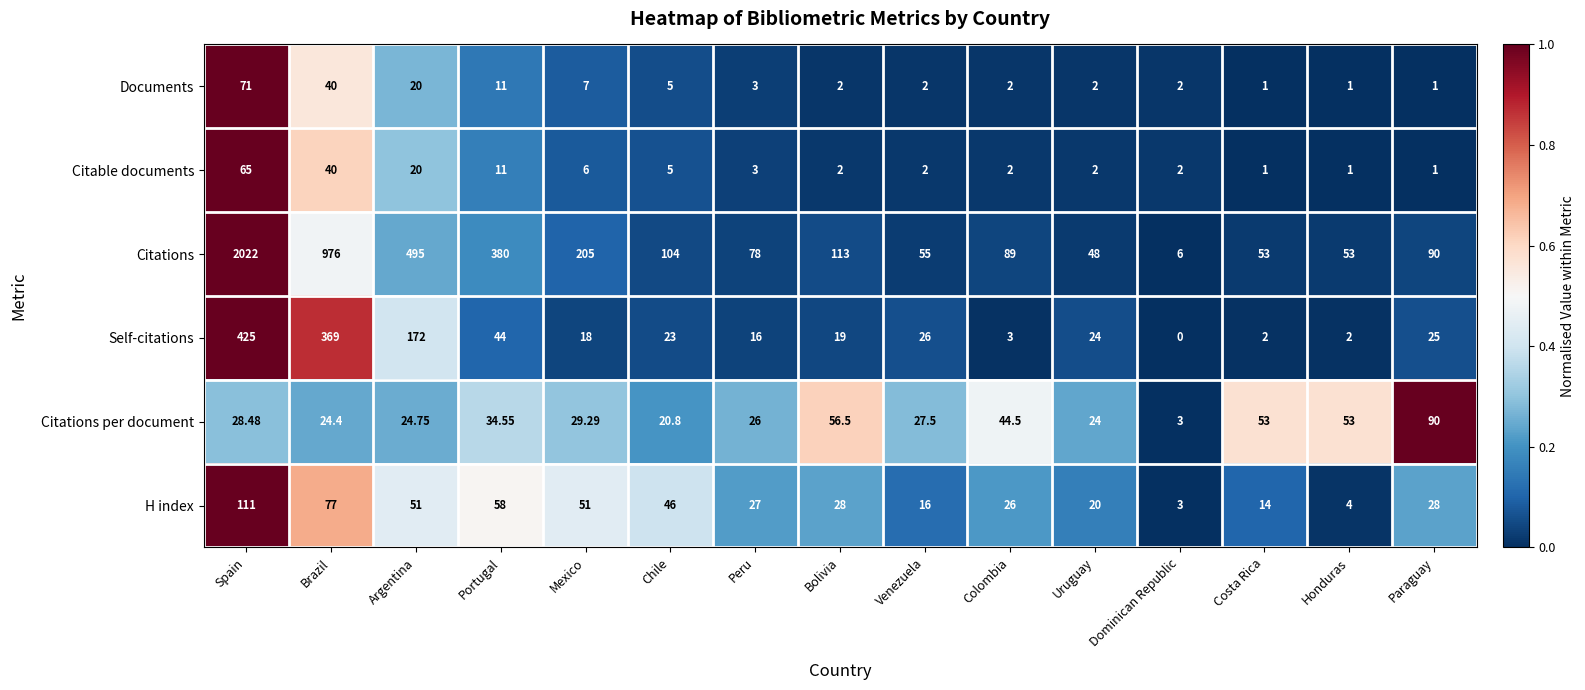

List the series in order of their peak value, lowest first.

Citable documents, Documents, Citations per document, H index, Self-citations, Citations